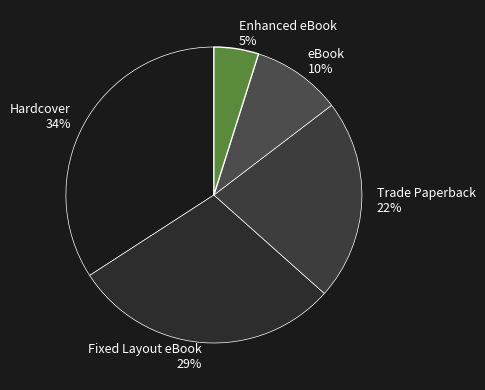

To the nearest percent, what is the combined percentage of eBook and Fixed Layout eBook?

39%